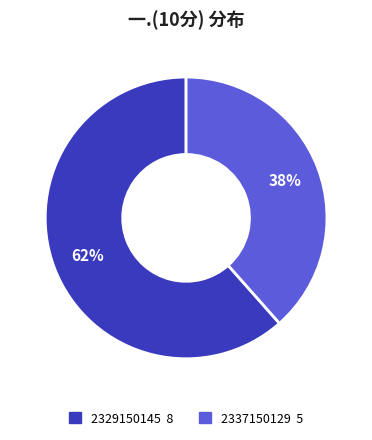

What is the majority slice?

2329150145